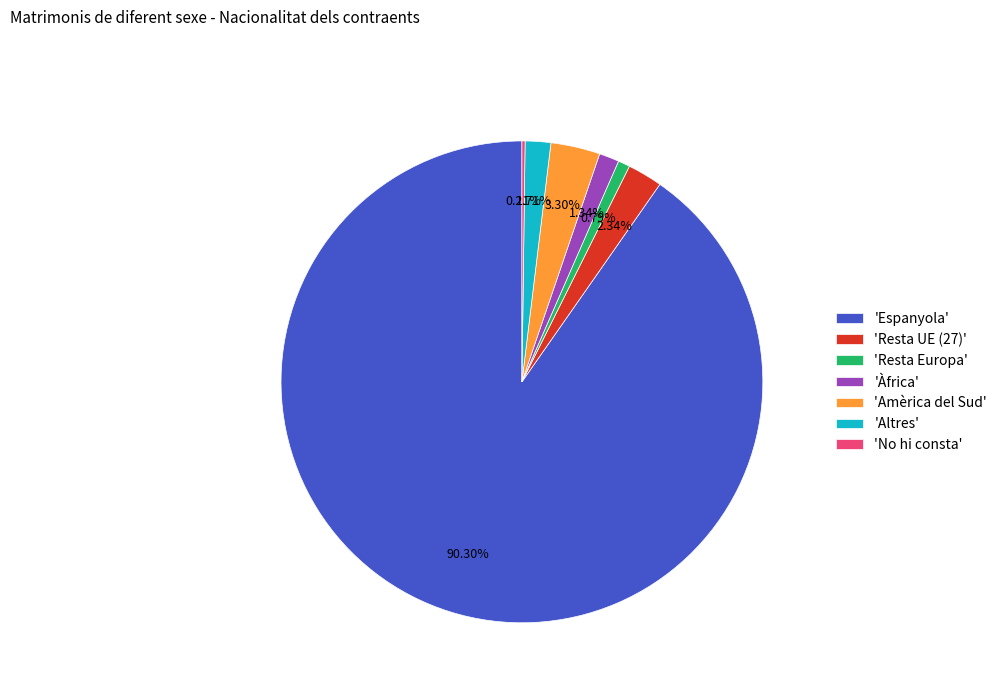

Does any single category account for the majority?

Yes